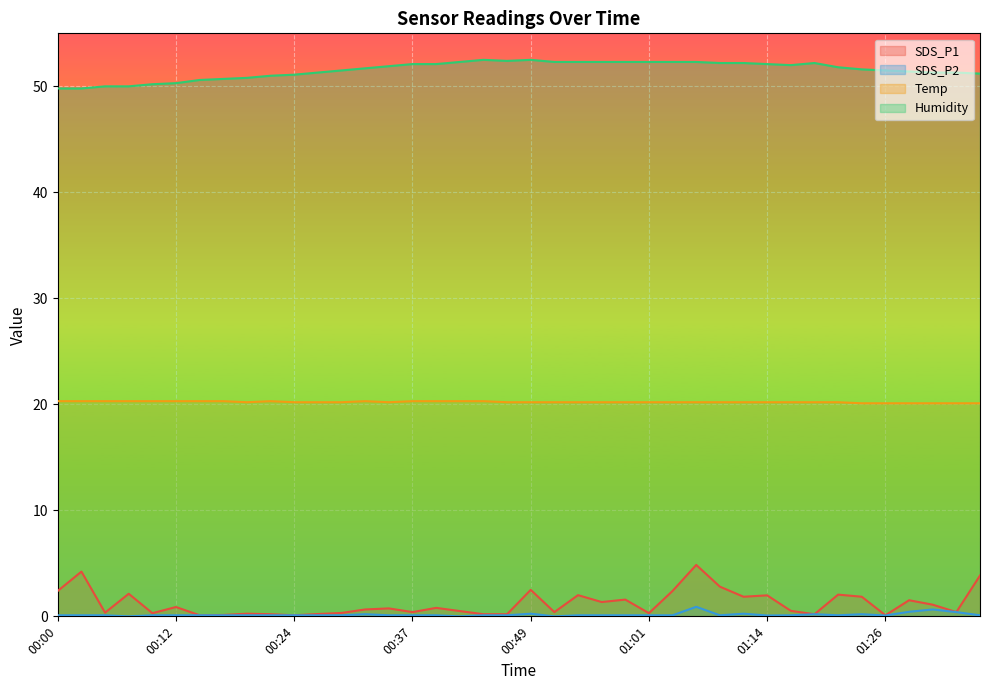

List the series in order of their peak value, highest first.

Humidity, Temp, SDS_P1, SDS_P2